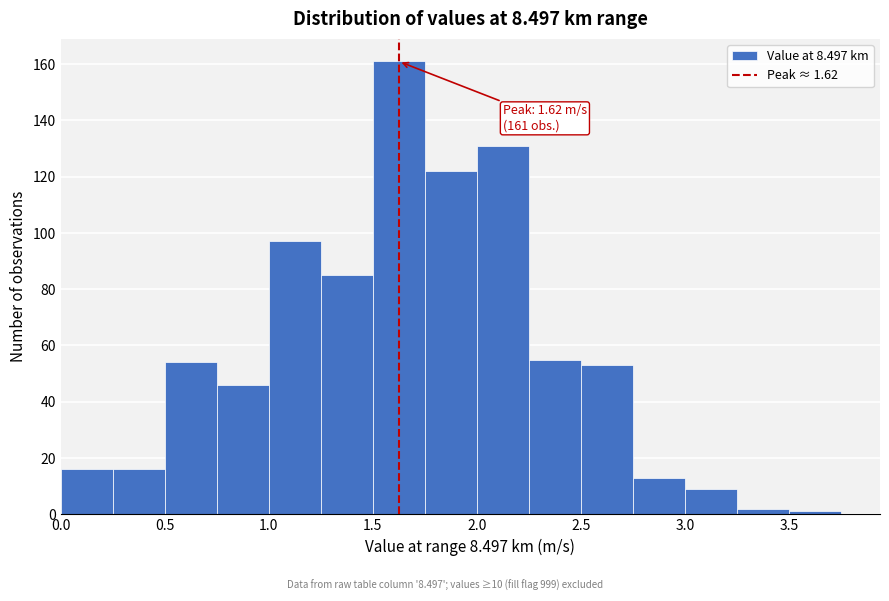

Which range on the x-axis has the tallest bar?

1.50 to 1.75